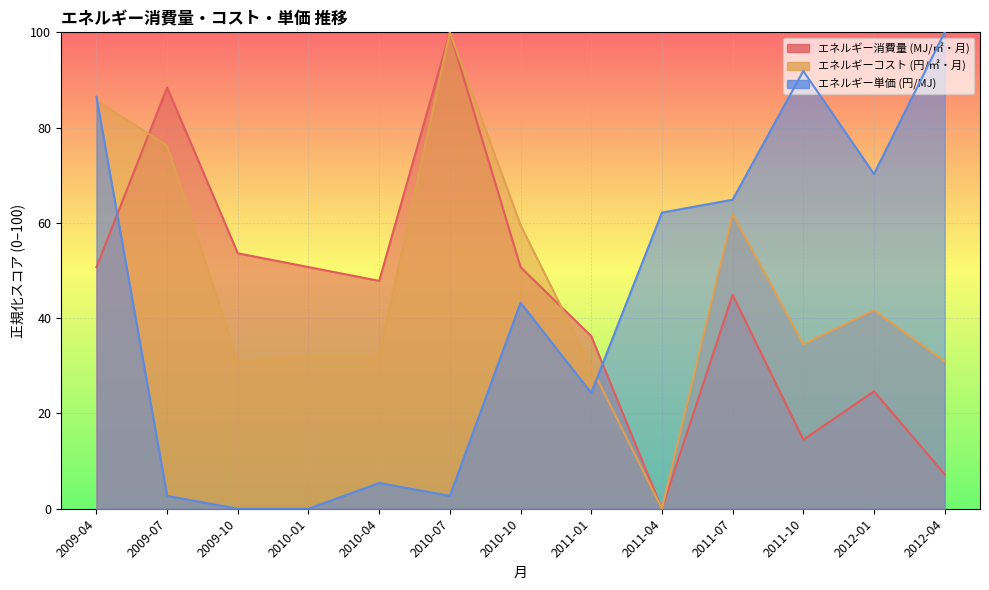

Between 2010-07 and 2012-04, which series saw the biggest shift?

エネルギー単価 (円/MJ)